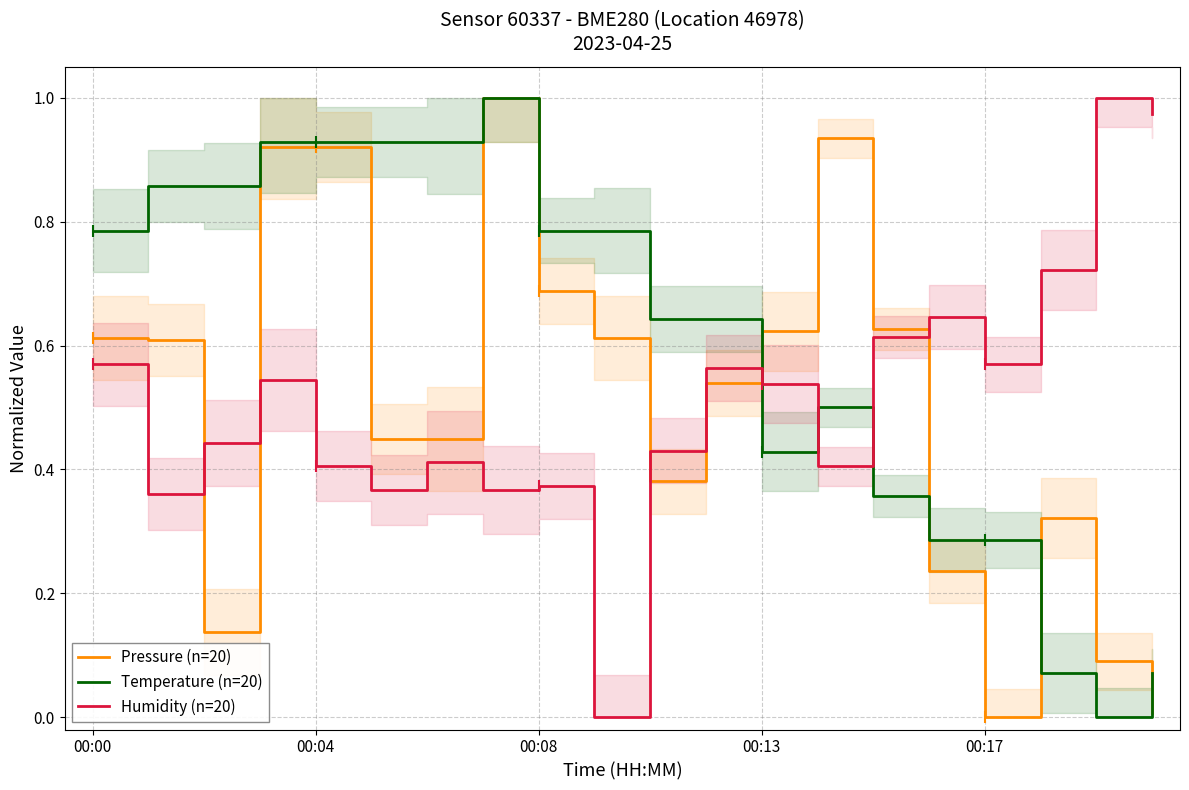

Which has a higher value, 13 or 9?

13